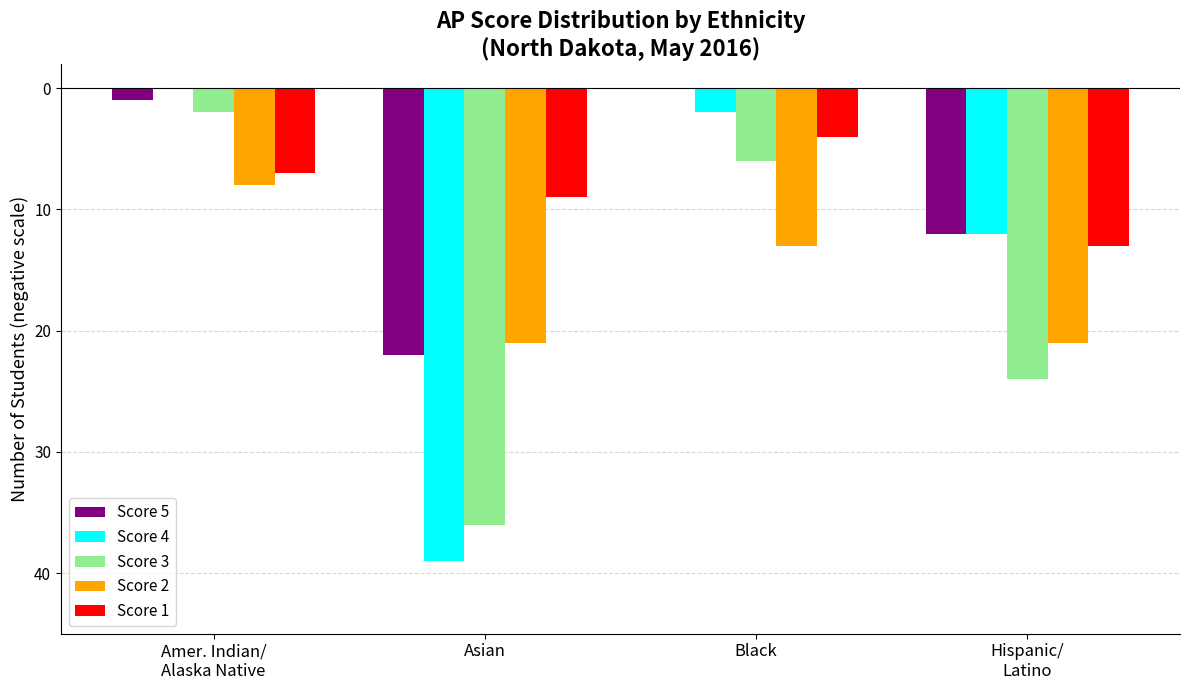

Are the bars horizontal?

No